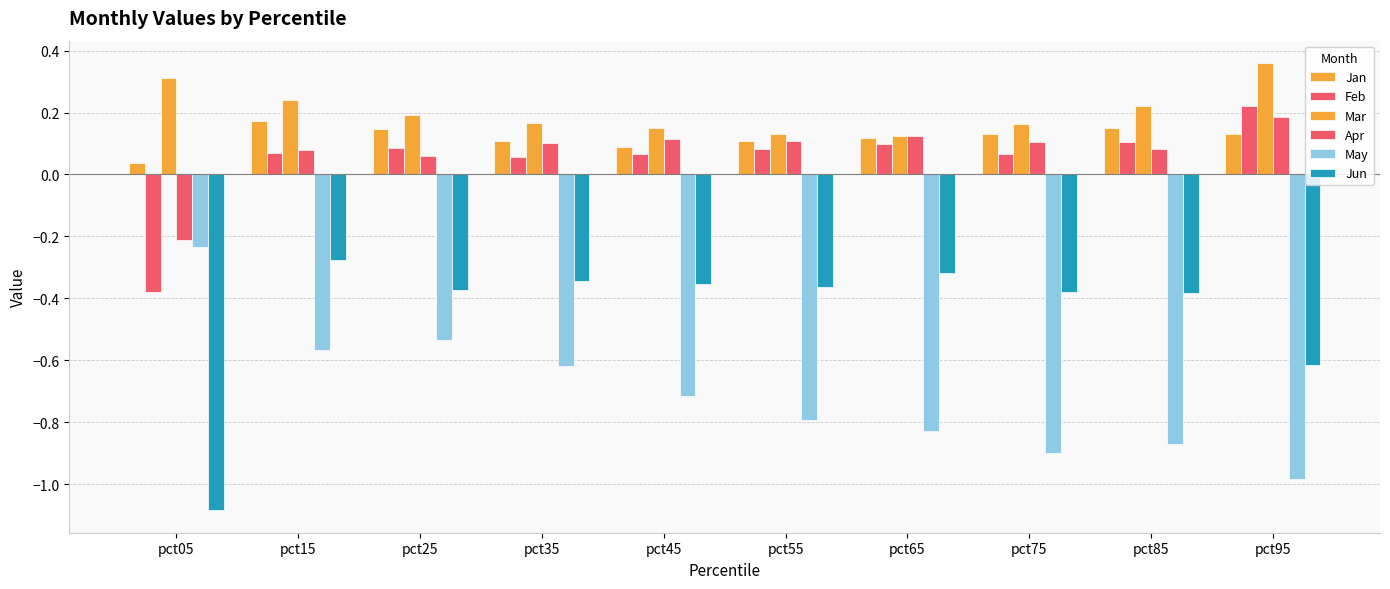

At pct65, list the series in order from smallest to largest.

May, Jun, Feb, Jan, Apr, Mar